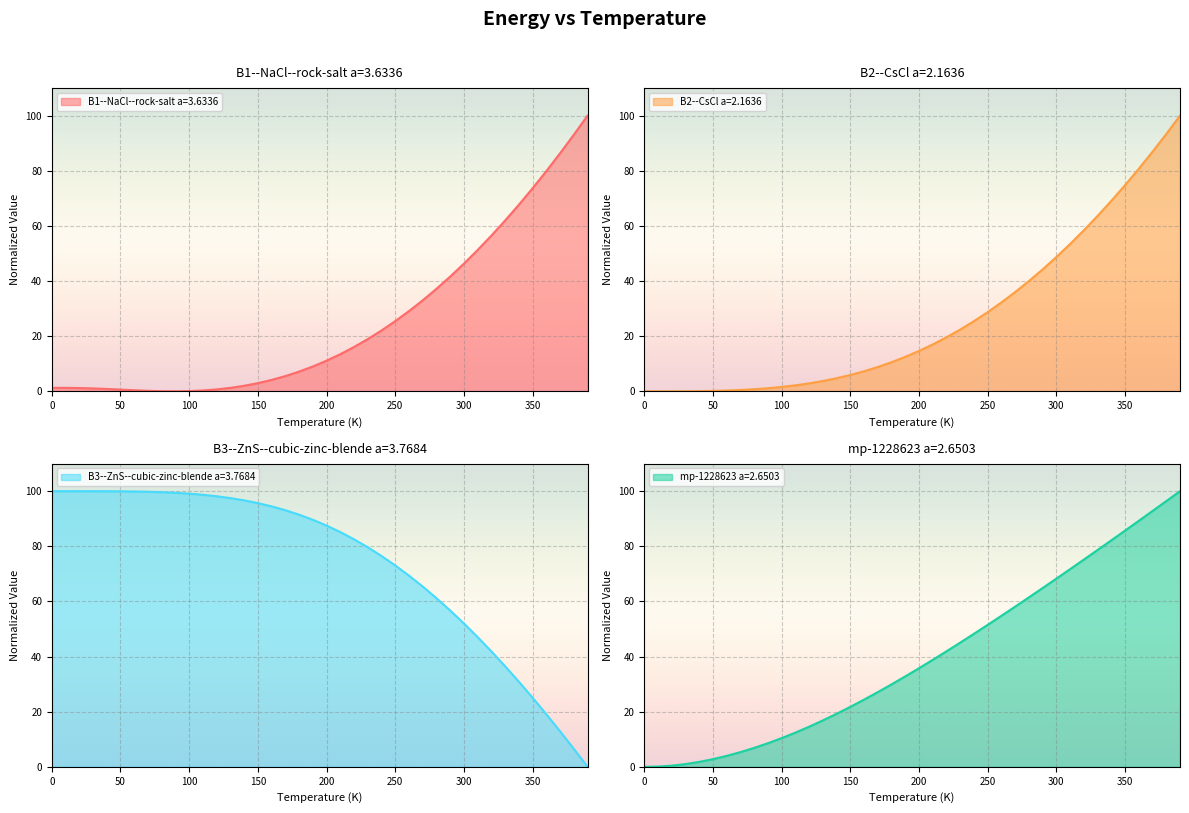

Rank the series at 100.0 from highest to lowest value.

B3--ZnS--cubic-zinc-blende a=3.7684, mp-1228623 a=2.6503, B2--CsCl a=2.1636, B1--NaCl--rock-salt a=3.6336